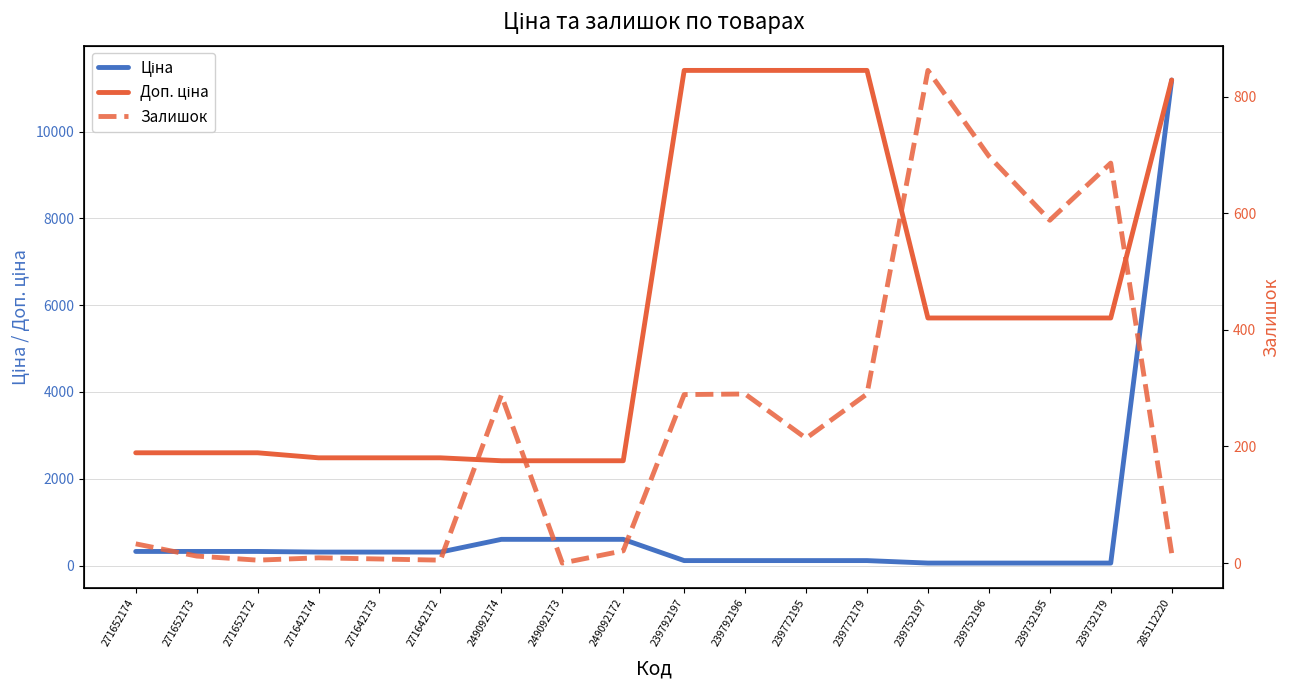

Which series has the widest spread of values?

Ціна